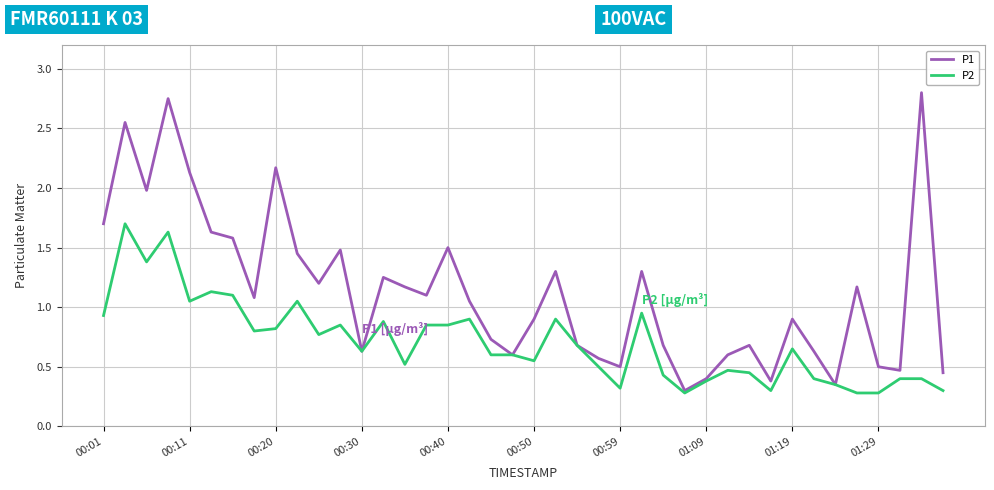

List the series in order of their peak value, lowest first.

P2, P1